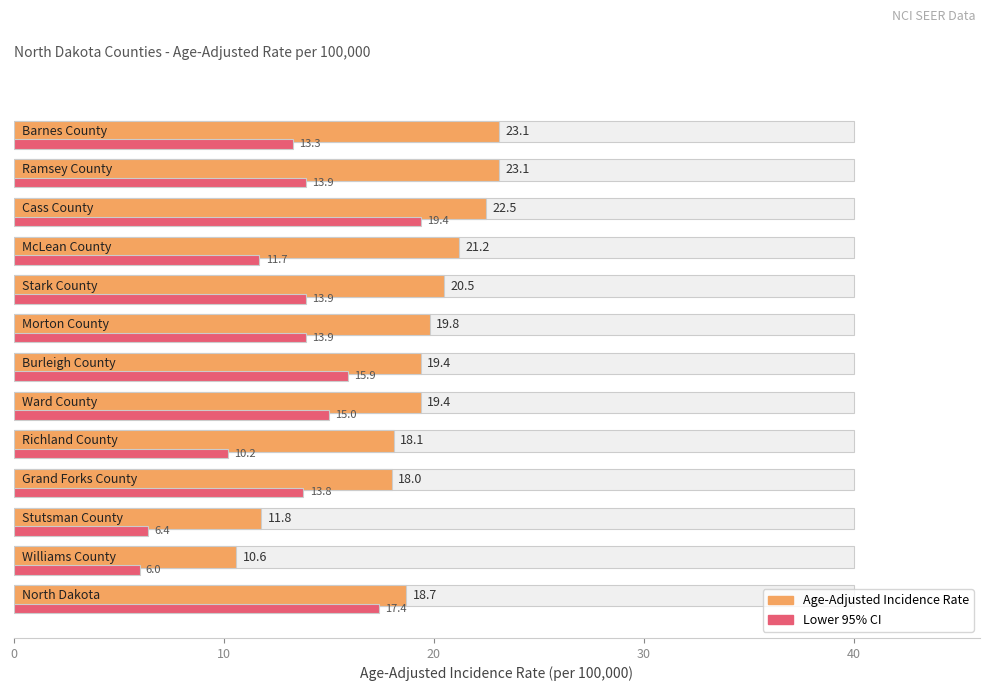

What is the sum of all Age-Adjusted Incidence Rate values?

246.2